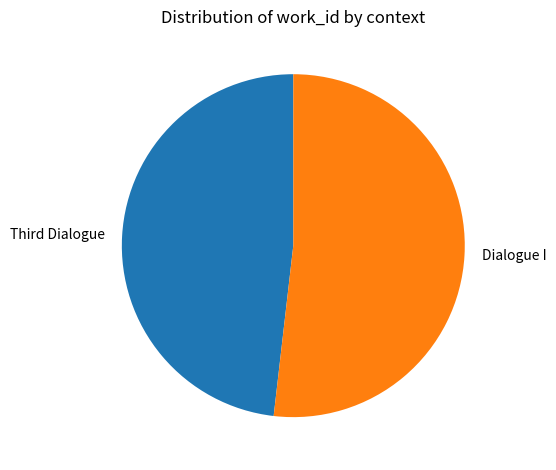

How many segments does this pie chart have?

2